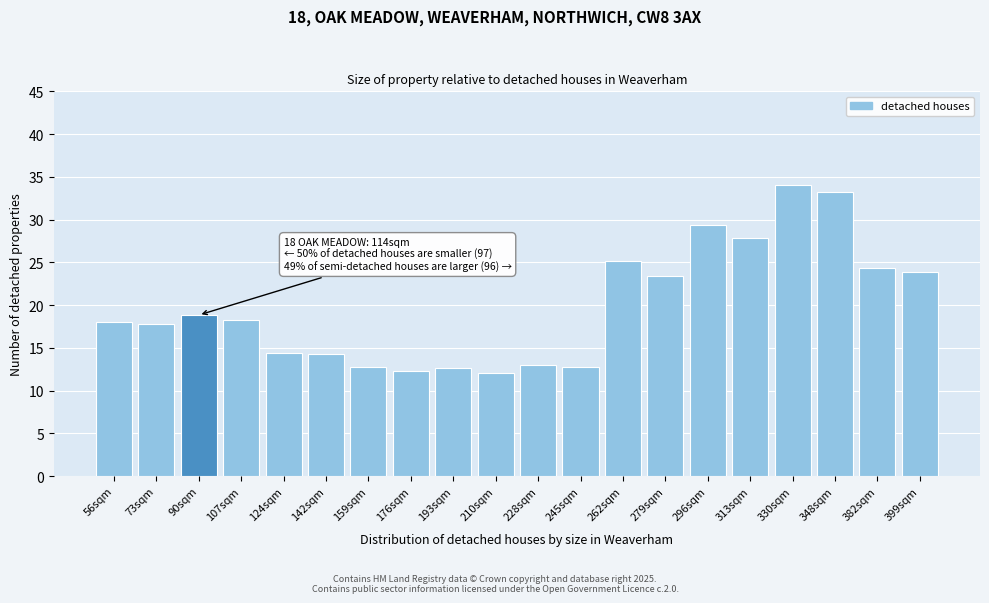

Approximately how many times larger is the value at 399sqm compared to 142sqm?

1.7